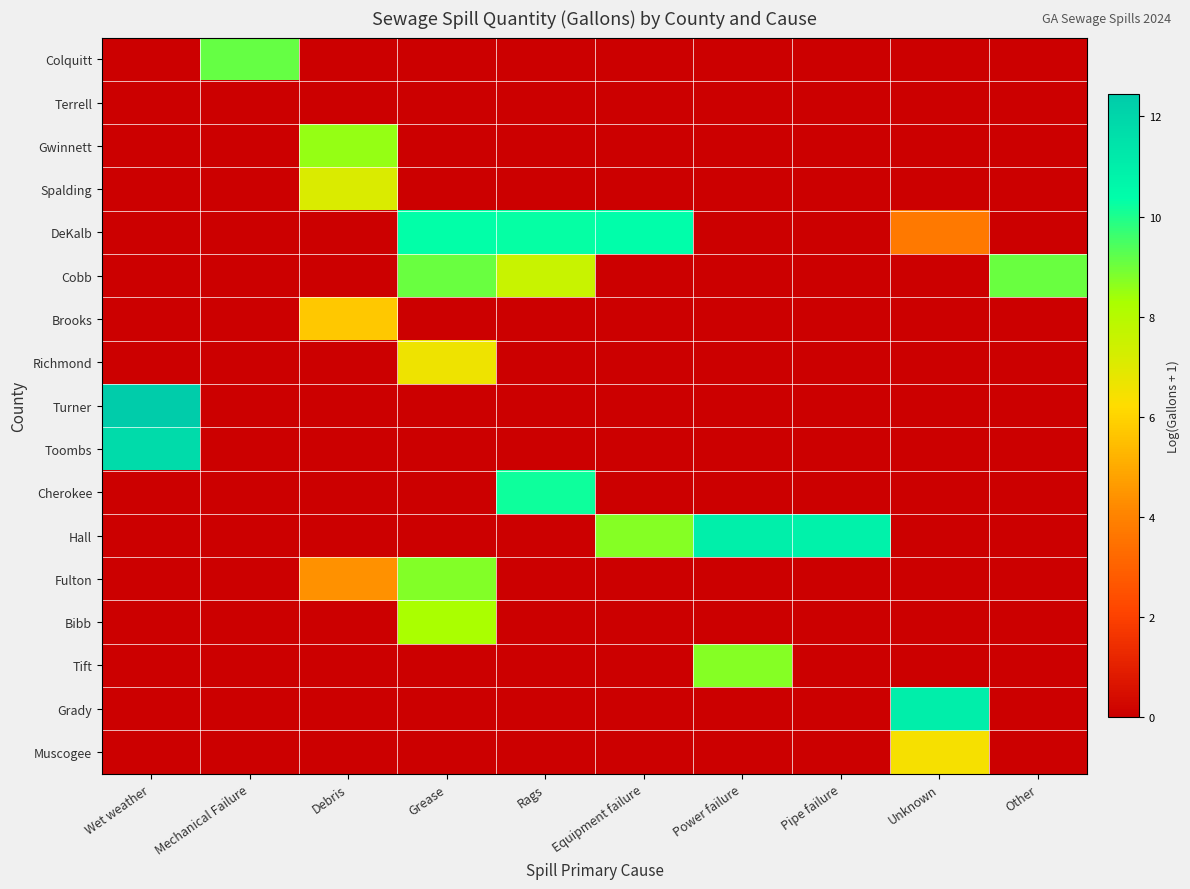

What is the spread (max minus min) of values at Unknown?

11.0